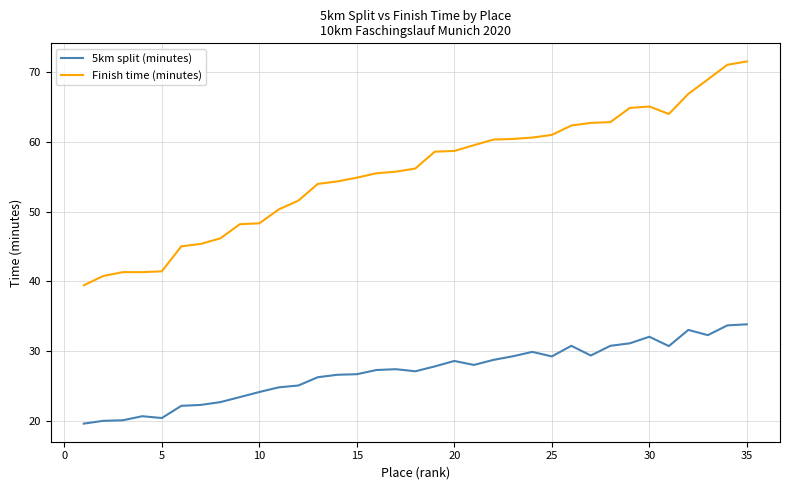

List the series in order of their overall mean, highest first.

Finish time (minutes), 5km split (minutes)